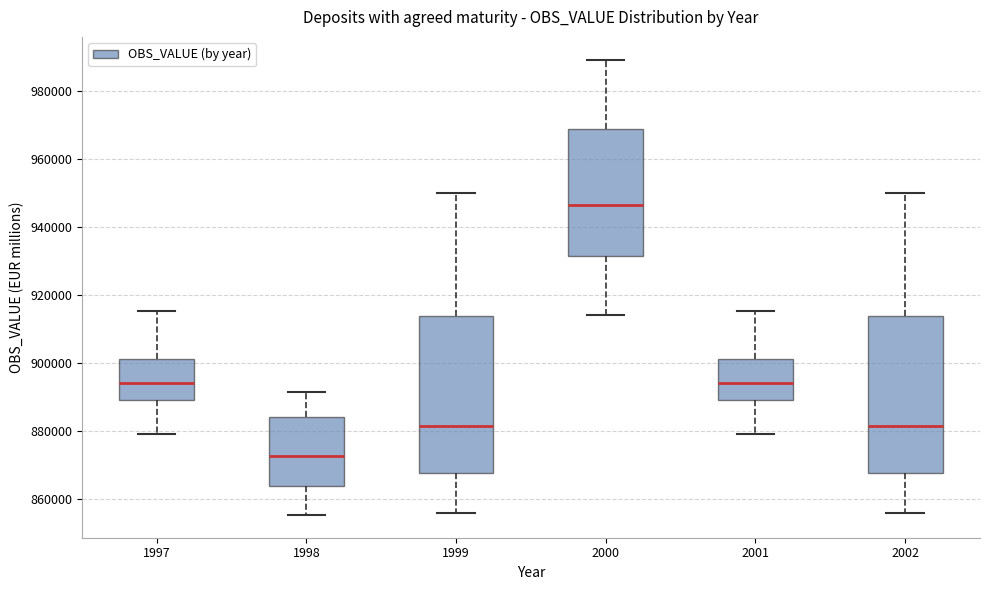

Which box has the highest median line?

2000